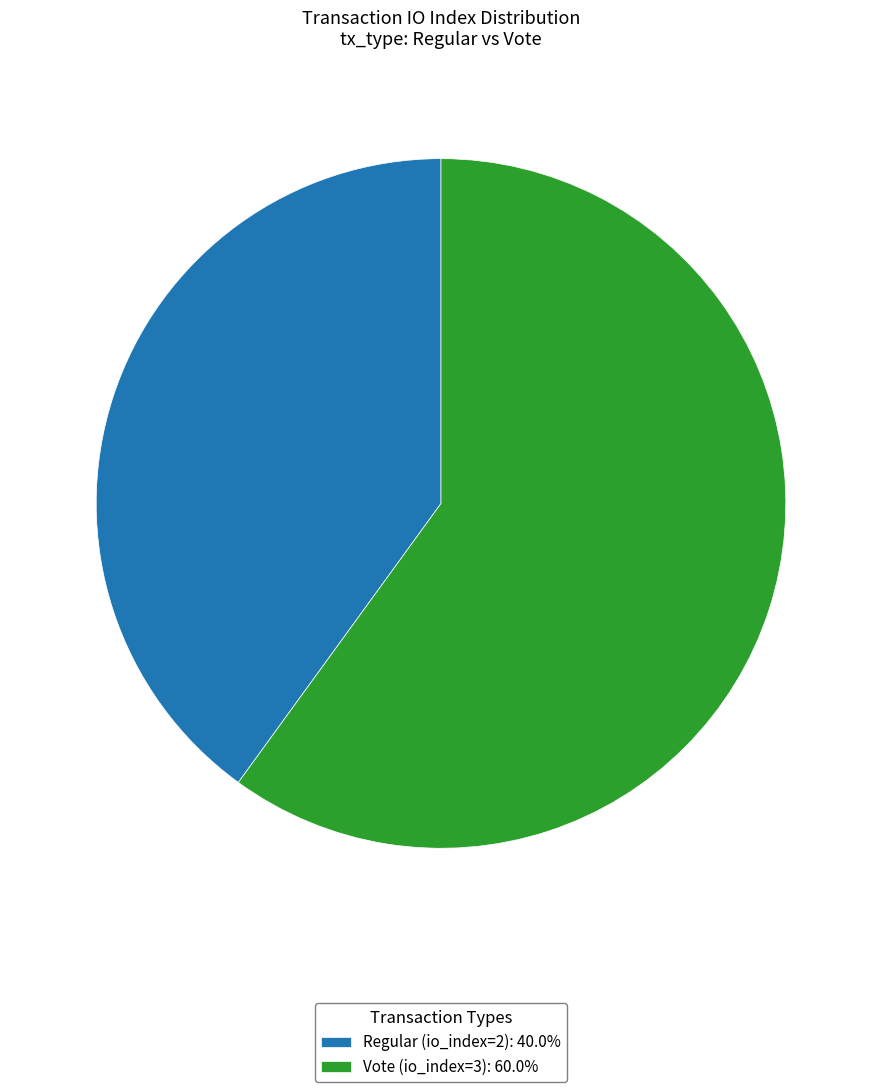

What is the ratio of the value at Regular (io_index=2) to the value at Vote (io_index=3)?

0.7